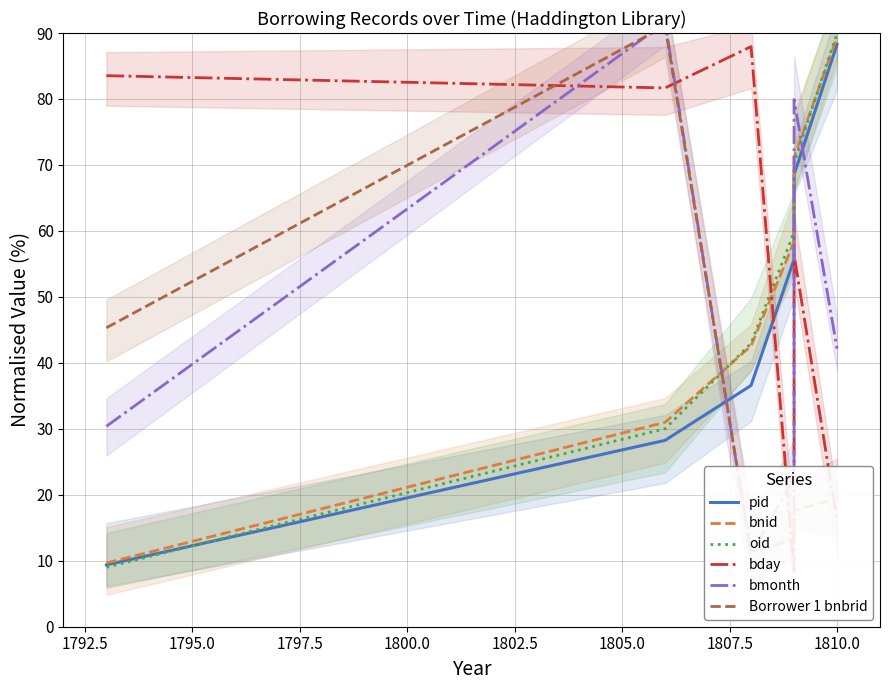

Is the value of bnid at 1790.0 greater than the value of pid at 1795.0?

No